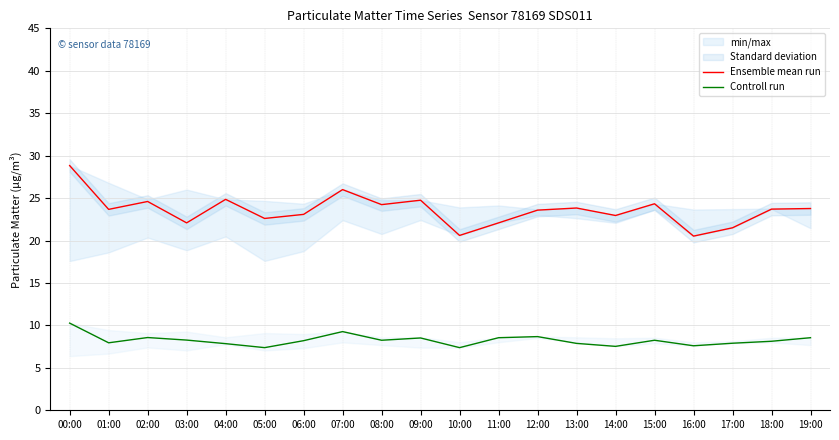

Reading right to left, list all the values displayed in this chart.

Ensemble mean run: 19:00=23.8	18:00=23.7	17:00=21.5	16:00=20.5	15:00=24.3	14:00=22.9	13:00=23.8	12:00=23.6	11:00=22.1	10:00=20.6	09:00=24.8	08:00=24.2	07:00=26.0	06:00=23.1	05:00=22.6	04:00=24.9	03:00=22.1	02:00=24.6	01:00=23.7	00:00=28.8
Controll run: 19:00=8.6	18:00=8.1	17:00=7.9	16:00=7.6	15:00=8.2	14:00=7.5	13:00=7.9	12:00=8.7	11:00=8.6	10:00=7.4	09:00=8.5	08:00=8.2	07:00=9.3	06:00=8.2	05:00=7.4	04:00=7.8	03:00=8.3	02:00=8.6	01:00=8.0	00:00=10.3